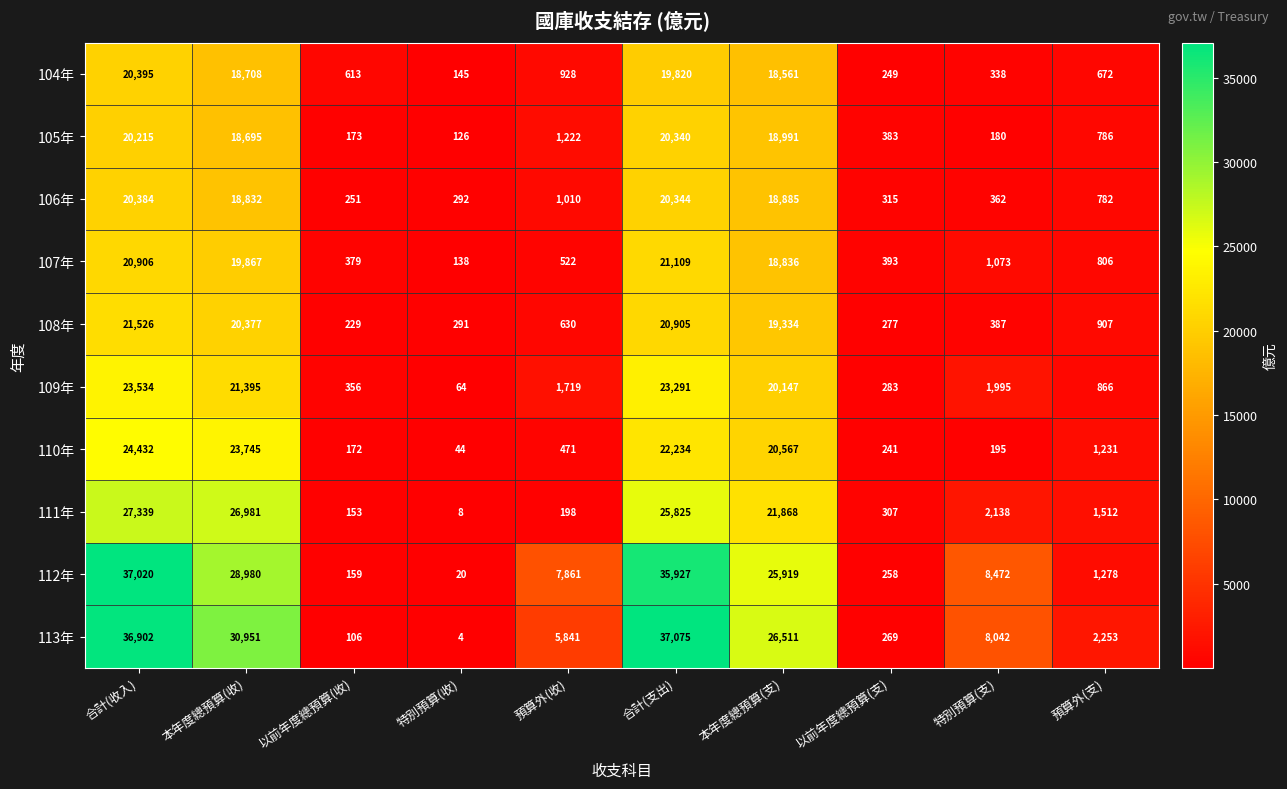

True or false: 110年 has a value of 22234 at 合計(支出).

True